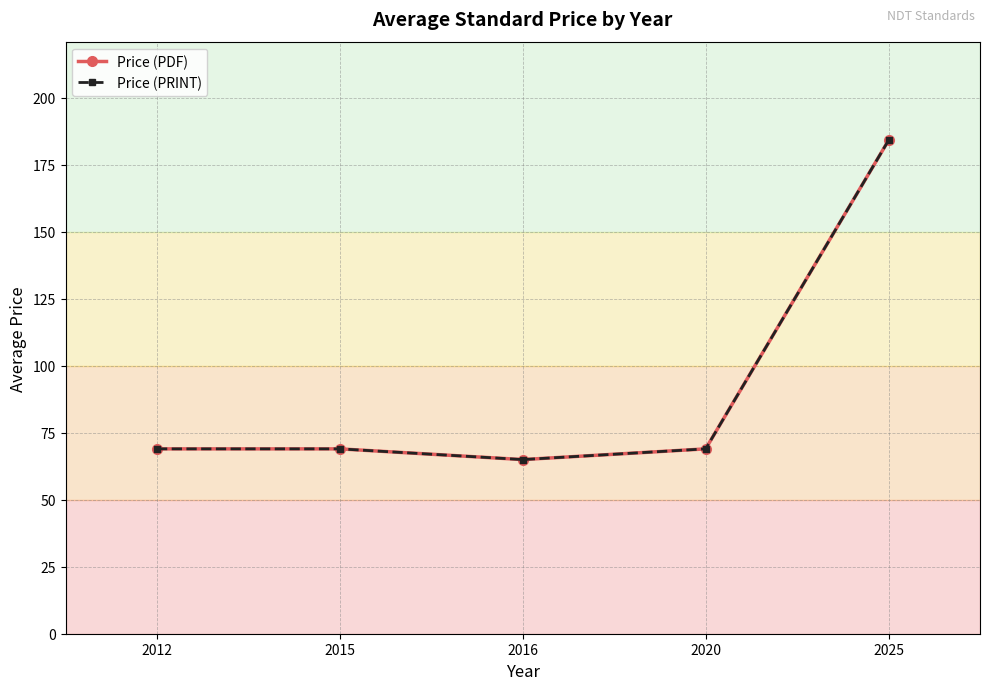

What is the total value across all series at 2012?

138.0